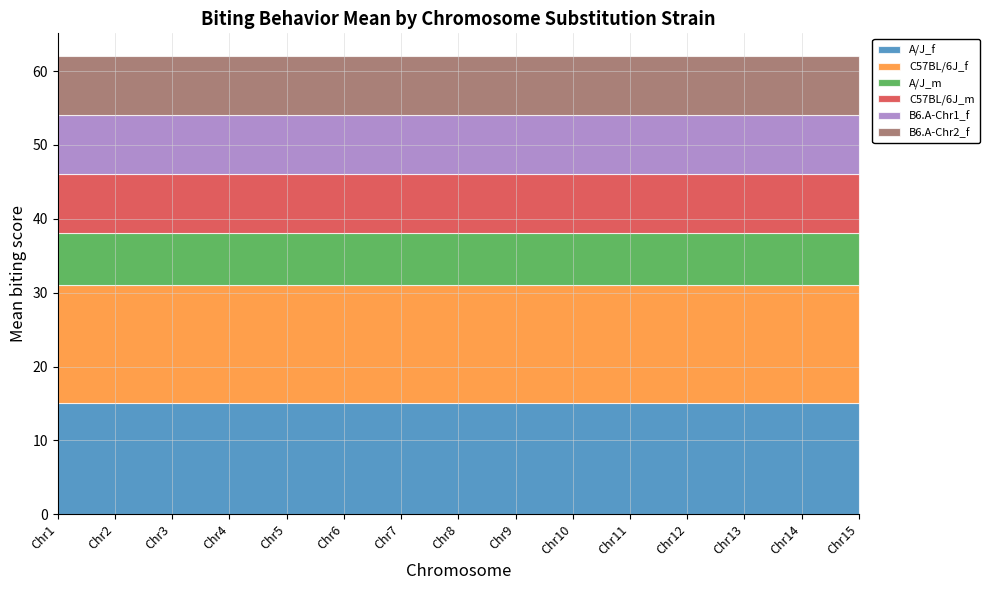

Which series has the widest spread of values?

A/J_f